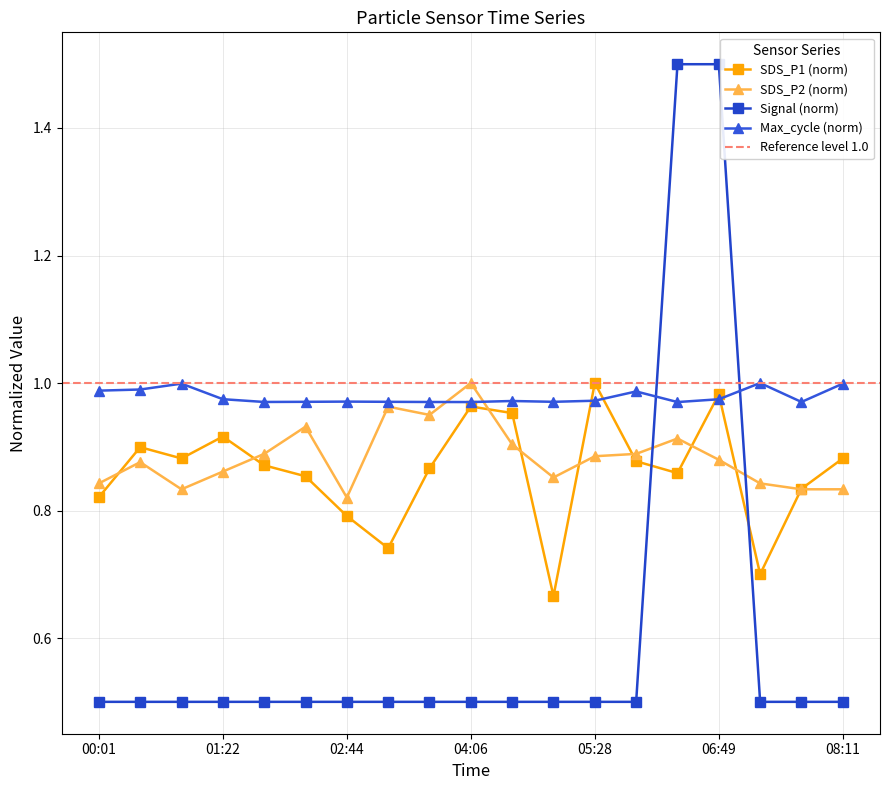

How many interior local peaks does the SDS_P1 series have?

5